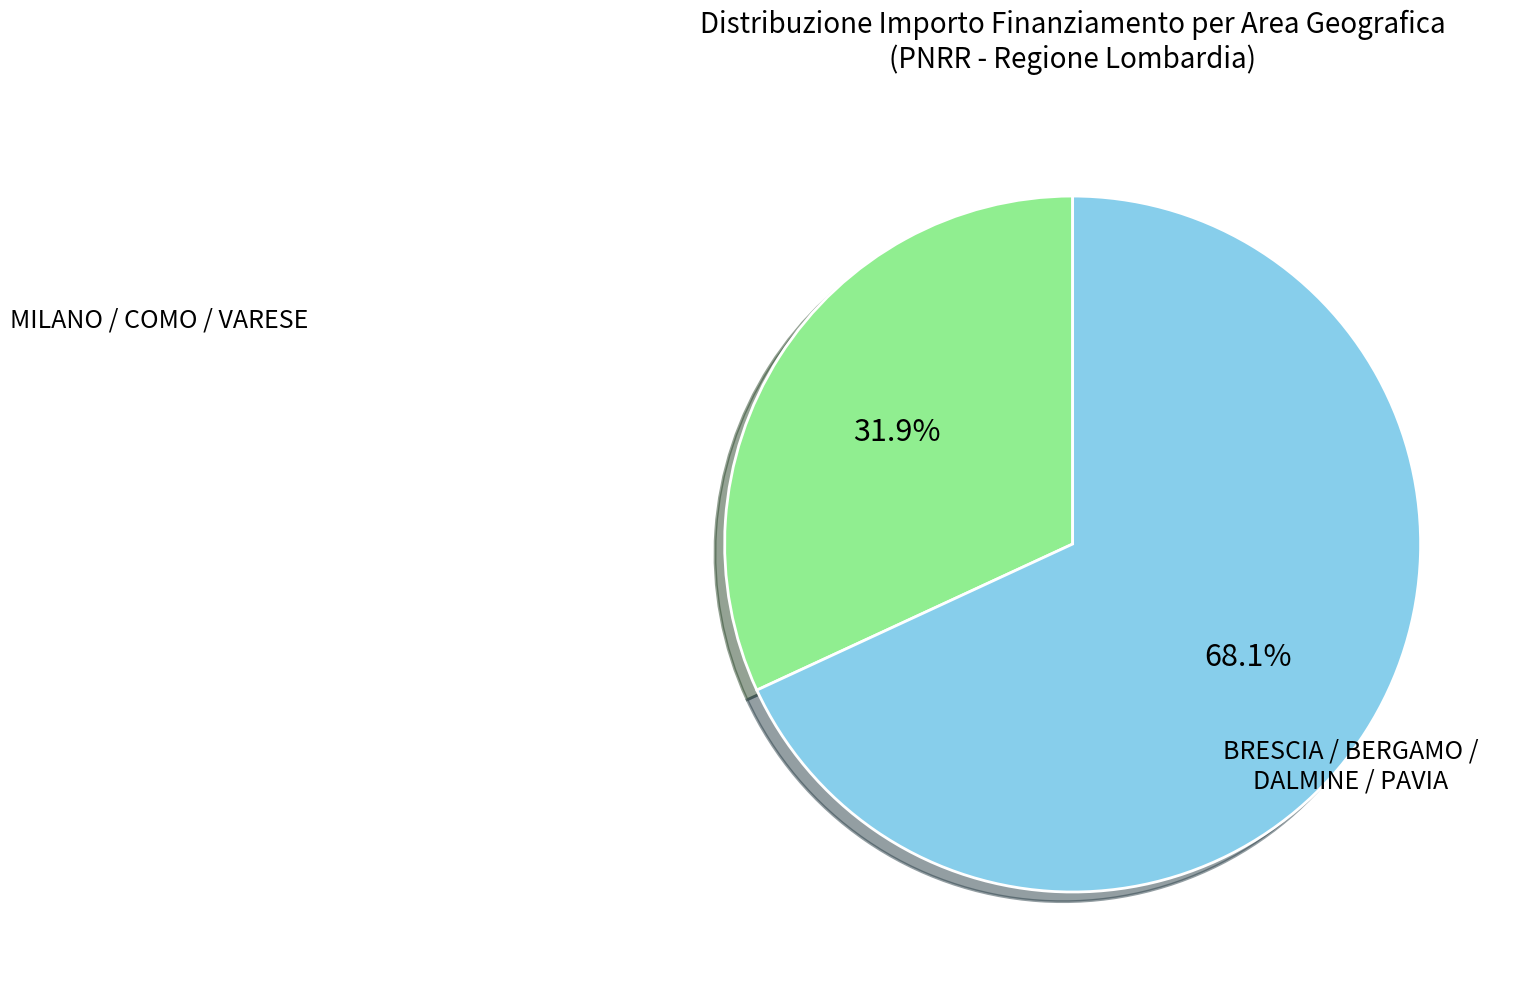

What percentage is NOT represented by MILANO / COMO / VARESE?

68.1%